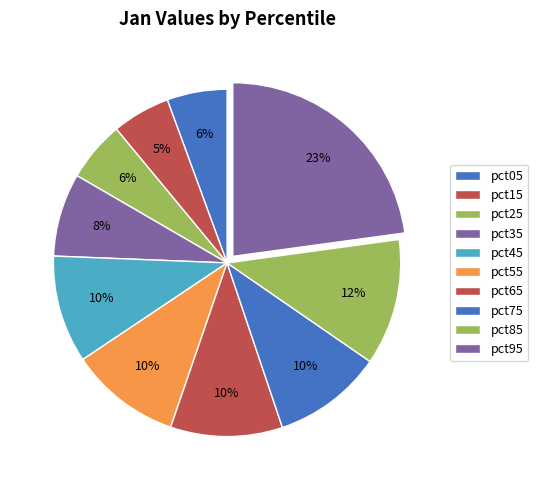

How much of the chart is everything except pct85?

88.2%